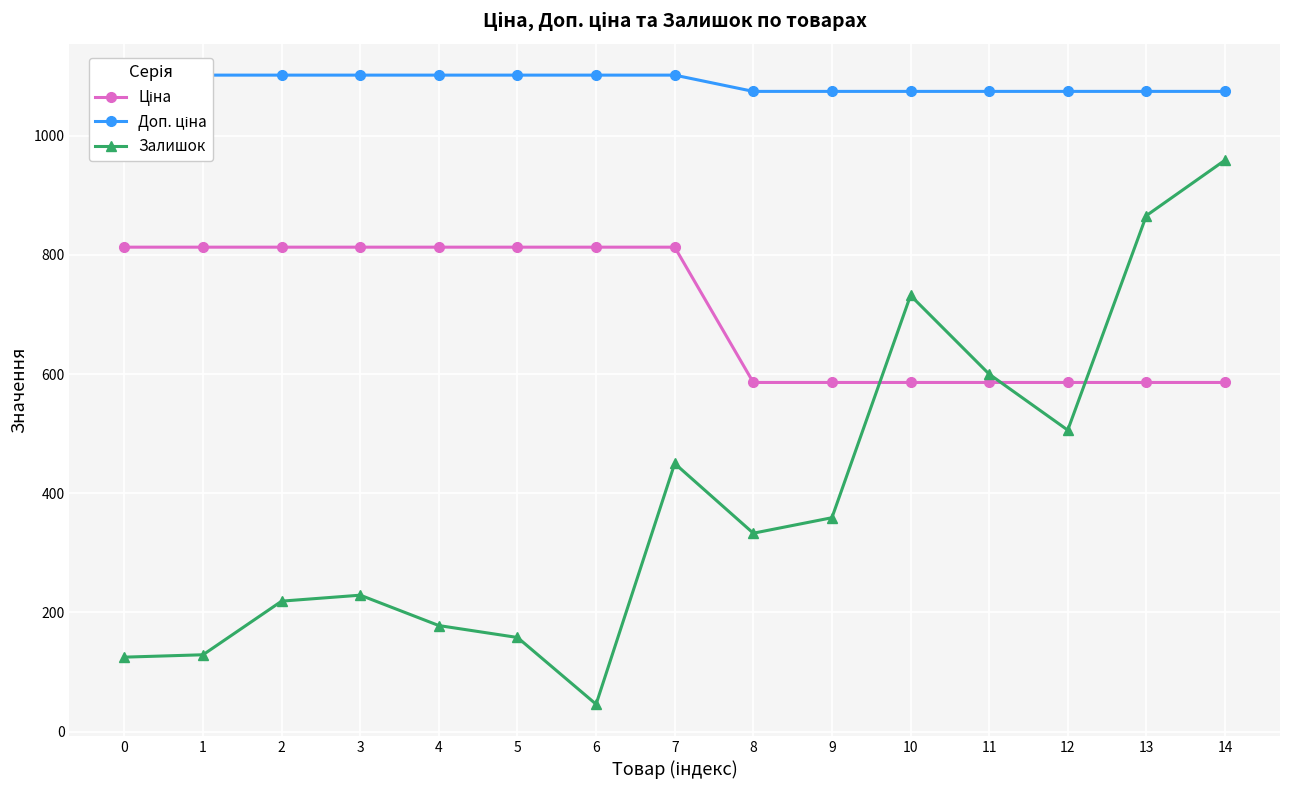

What is the difference between the maximum and minimum values in the Ціна series?

227.0